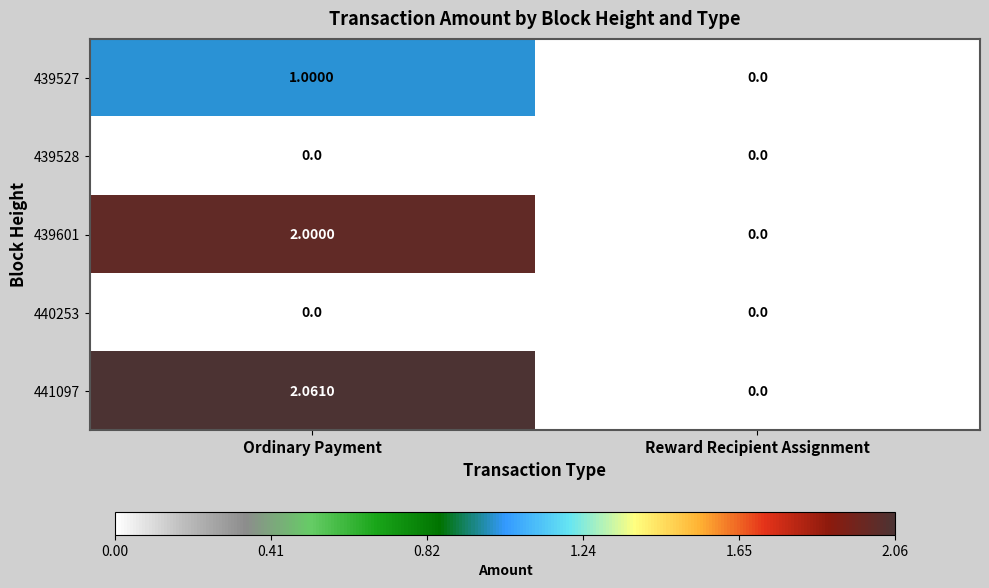

Which category has the lowest value in the 441097 series?

Reward Recipient Assignment